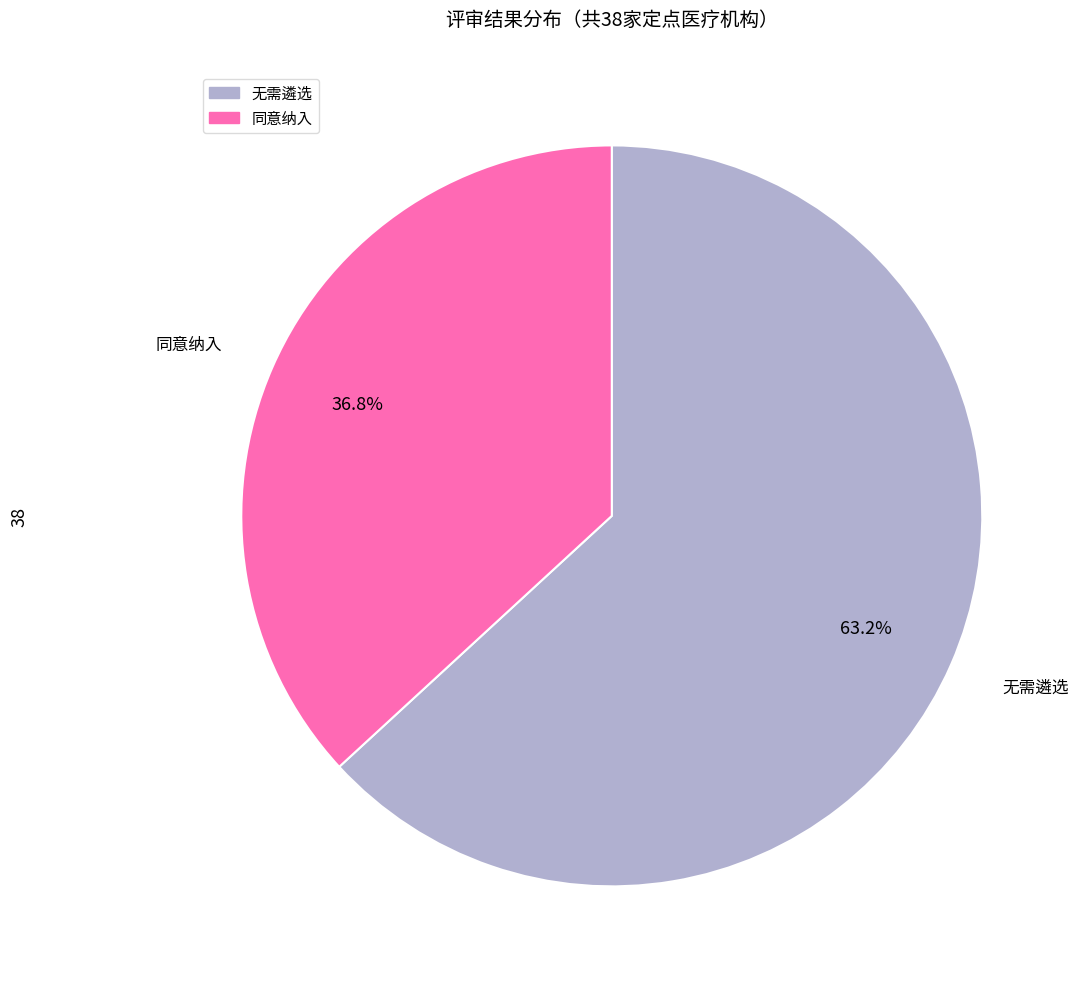

Rank the categories by value from lowest to highest.

同意纳入, 无需遴选